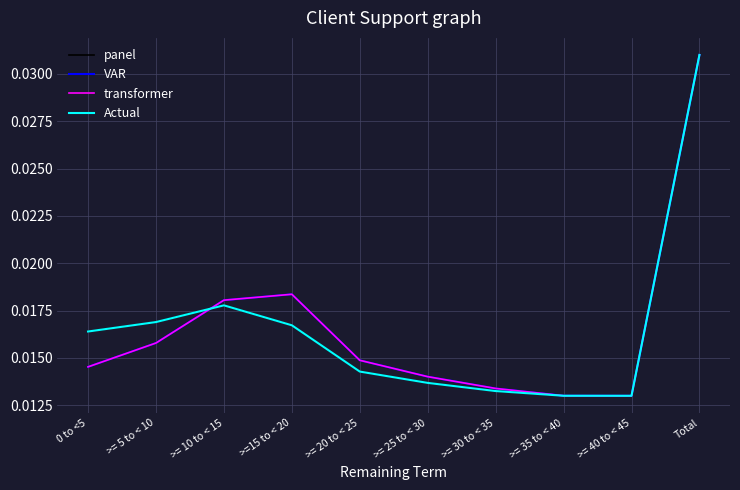

At which category is the sum across all series the highest?

Total